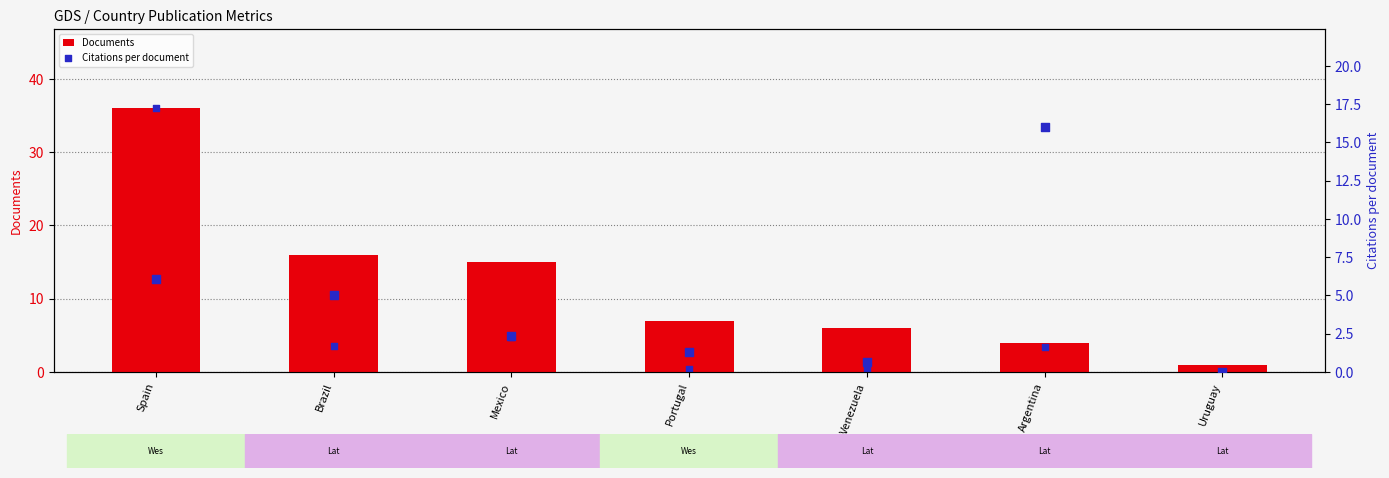

What is the total value across all series at Portugal?

8.3